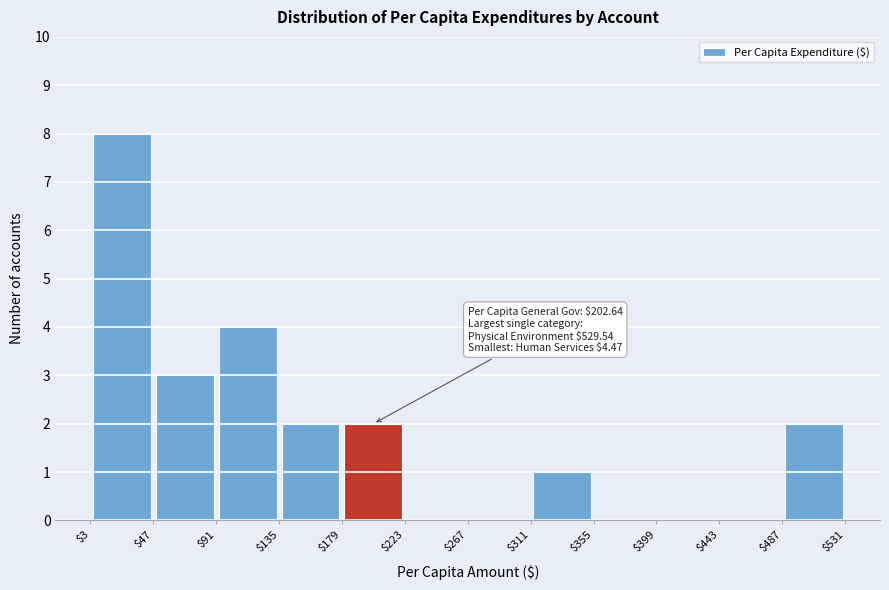

Which range on the x-axis has the tallest bar?

$3 to $47